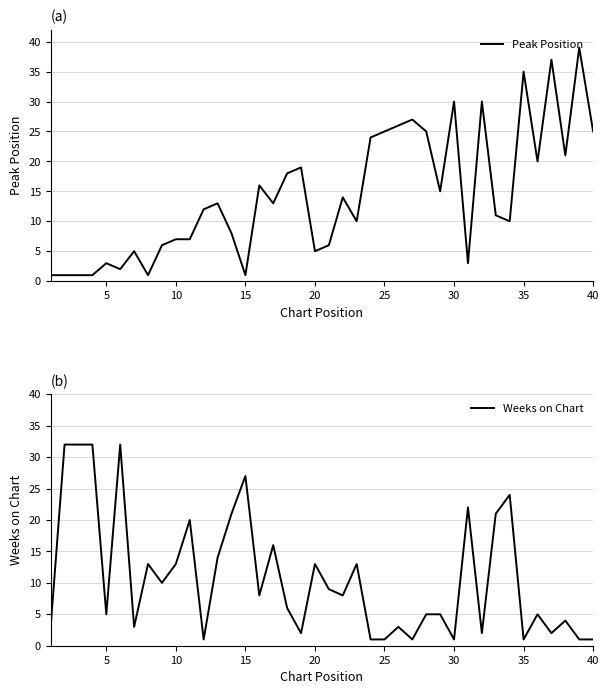

What value does the Peak Position series have at 40?

25